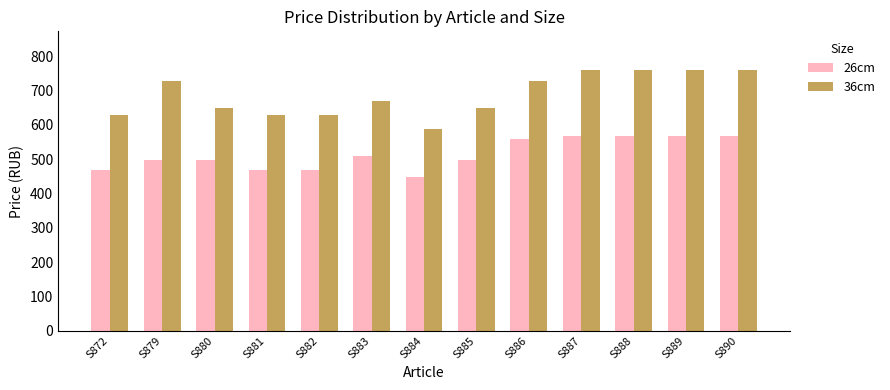

What is the maximum value for 36cm?

759.0